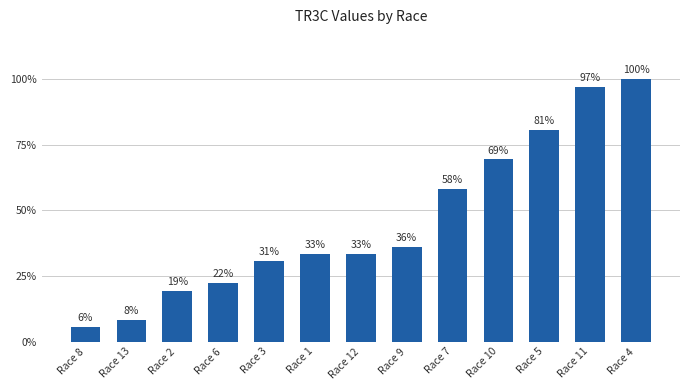

Does the chart contain any negative values?

No